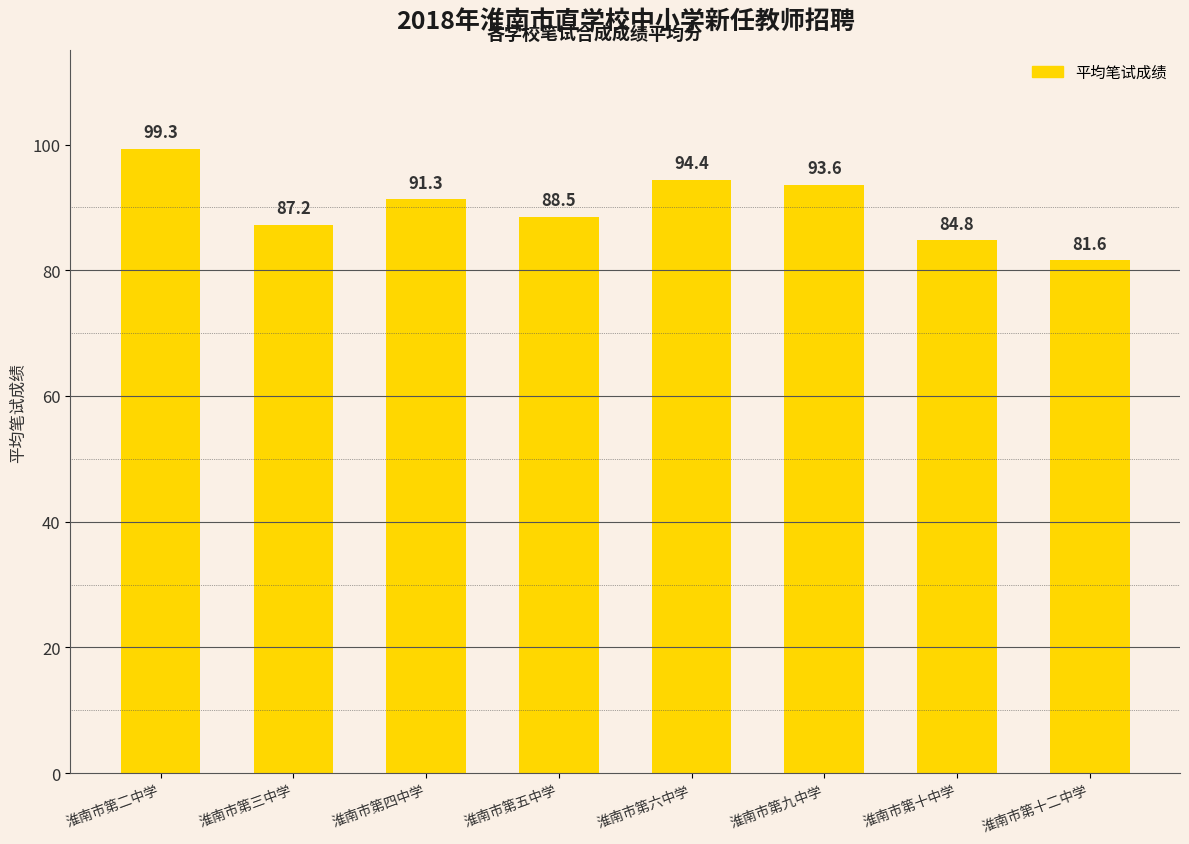

What is the average value?

90.1